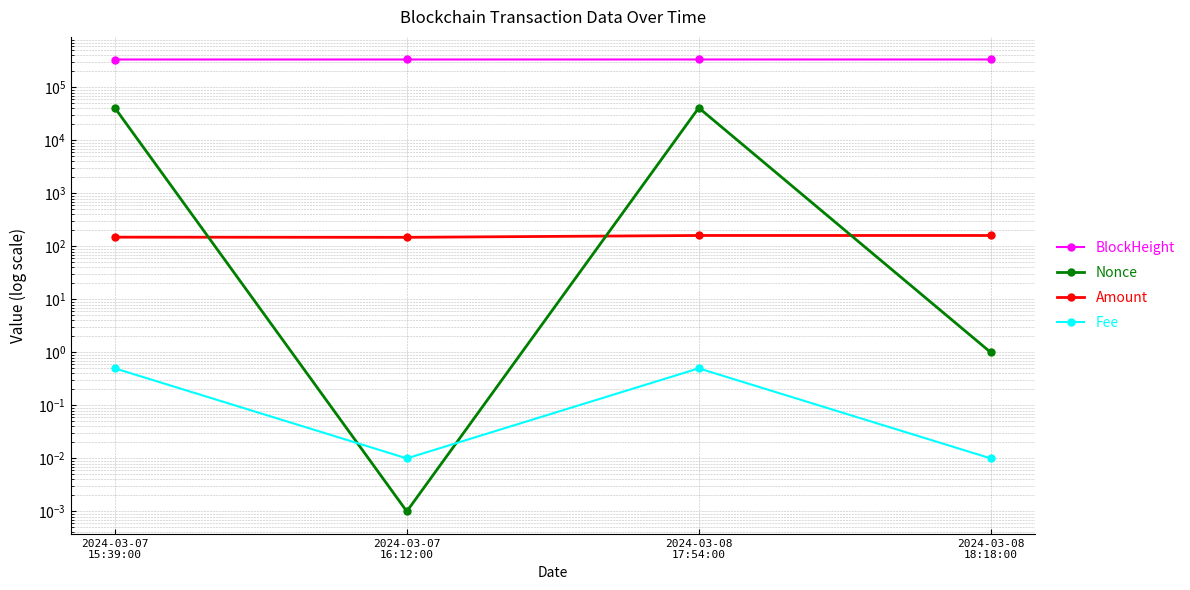

What value does the Nonce series have at 2024-03-08
18:18:00?

1.0